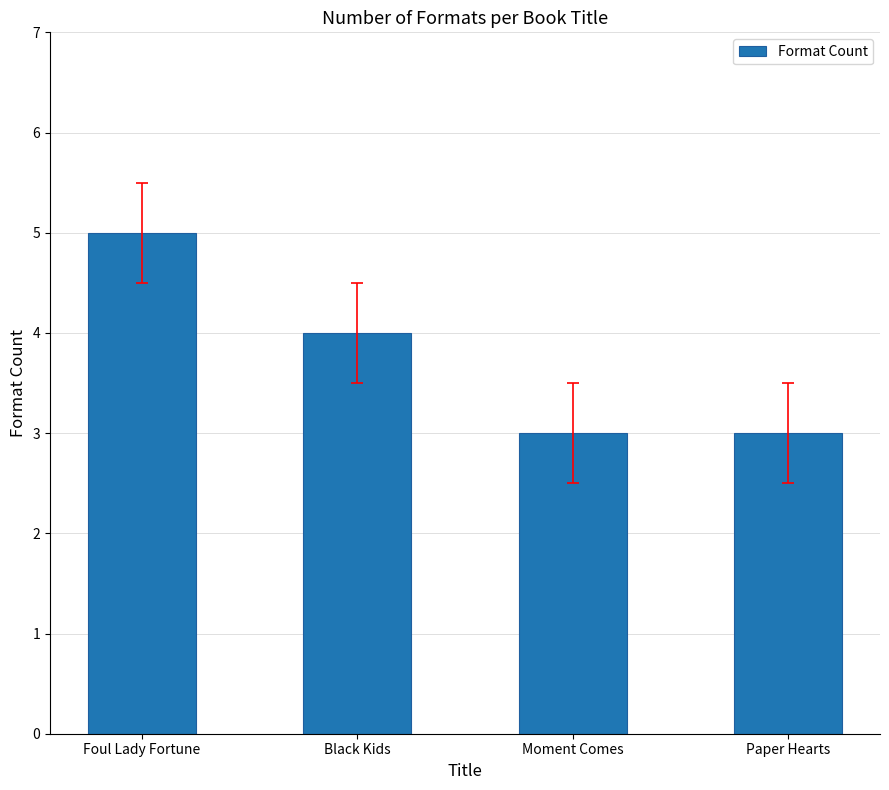

What position from the left is Paper Hearts?

4